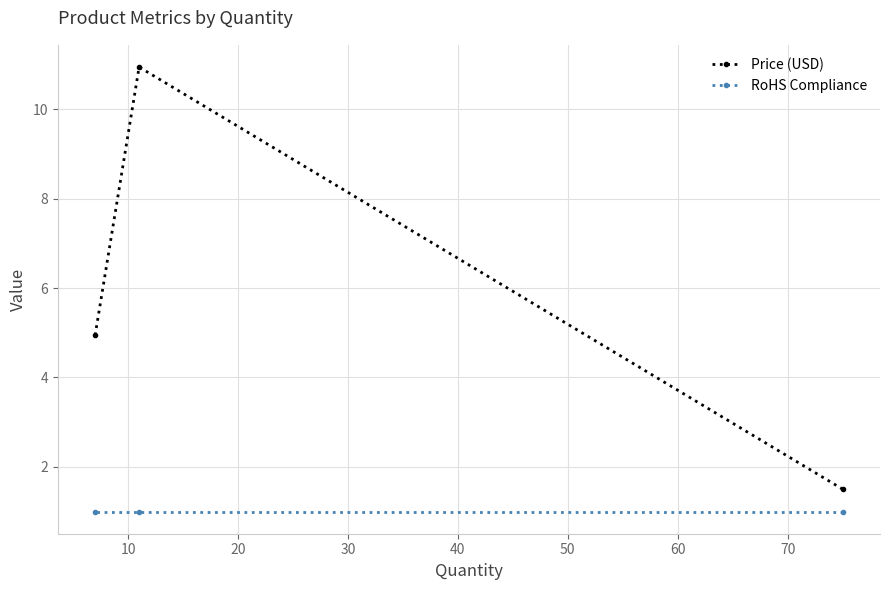

At how many categories does at least one series exceed 6?

1